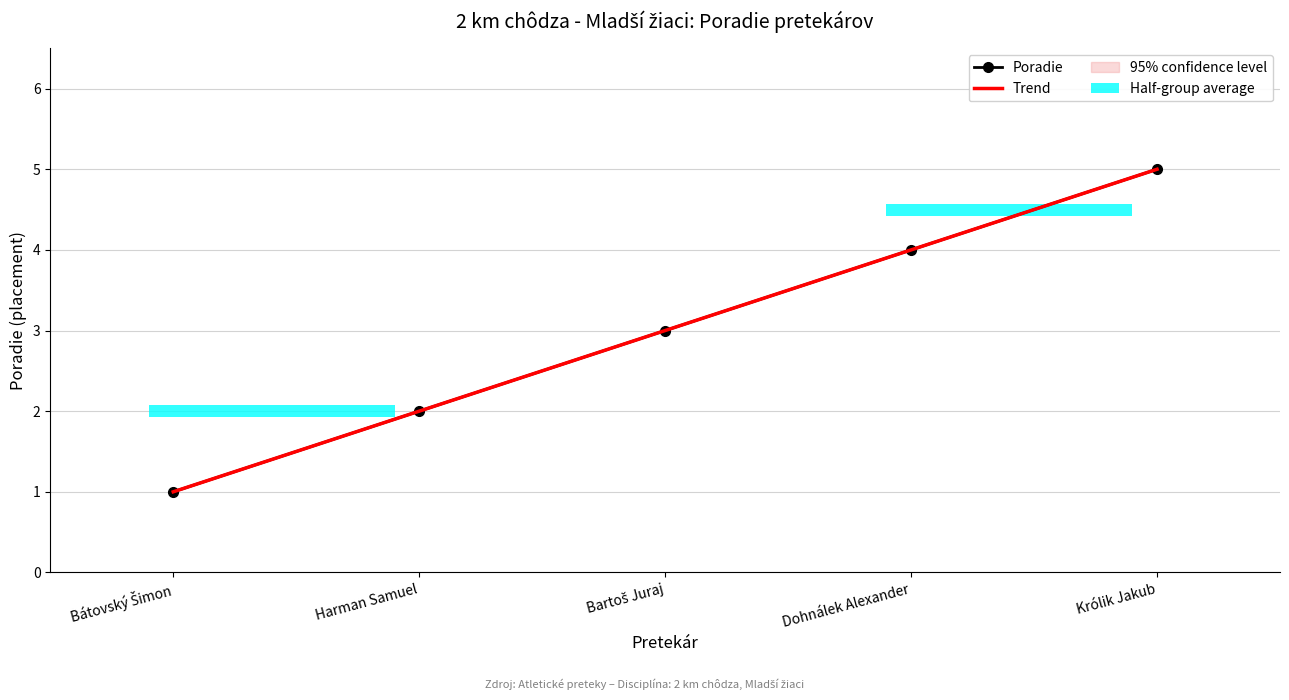

What is the approximate value at Harman Samuel?

2